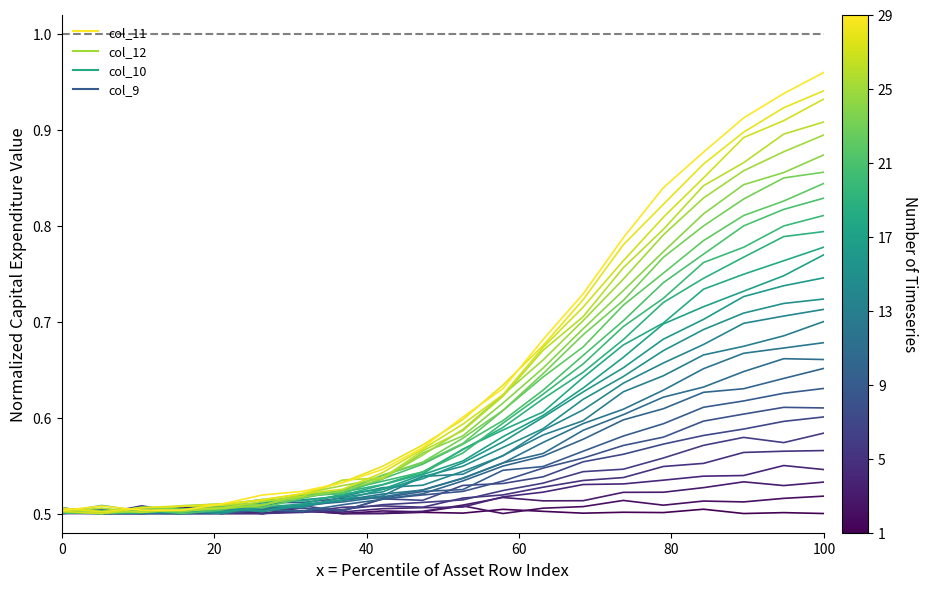

What are all the series names shown in the legend?

col_9, col_10, col_12, col_11